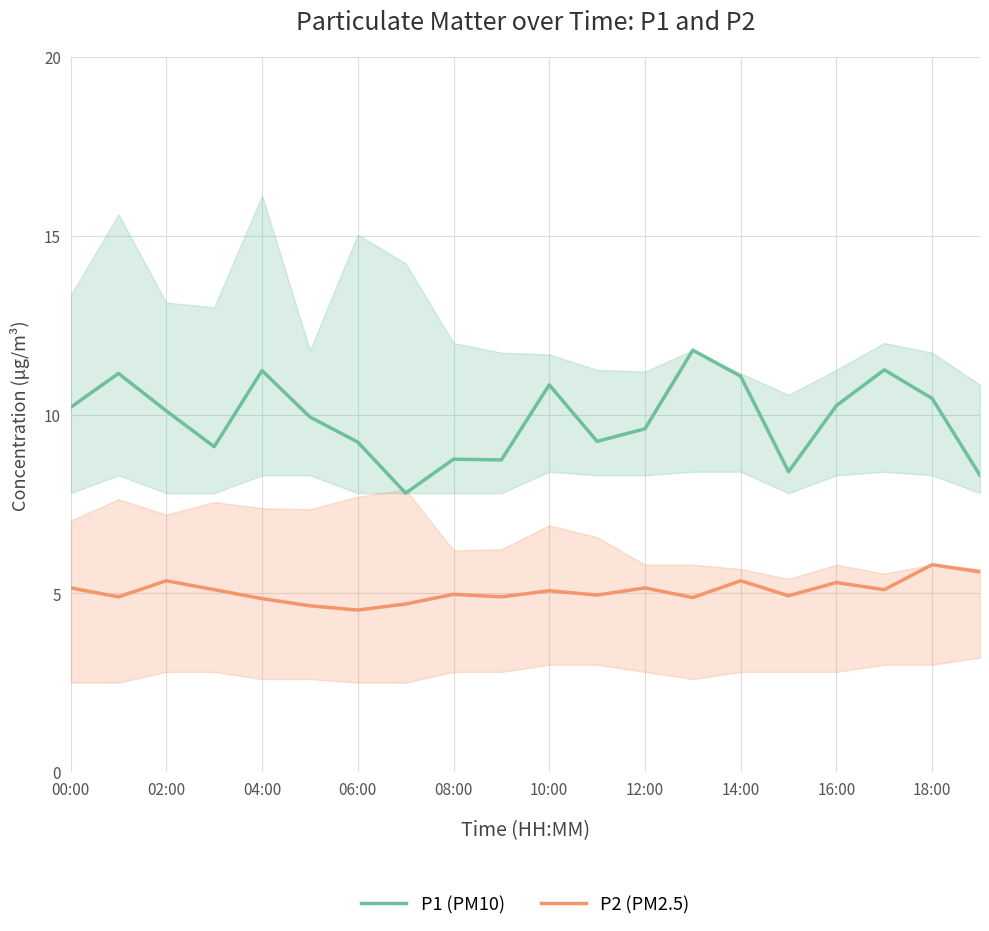

List the series in order of their peak value, highest first.

P1 (PM10), P2 (PM2.5)